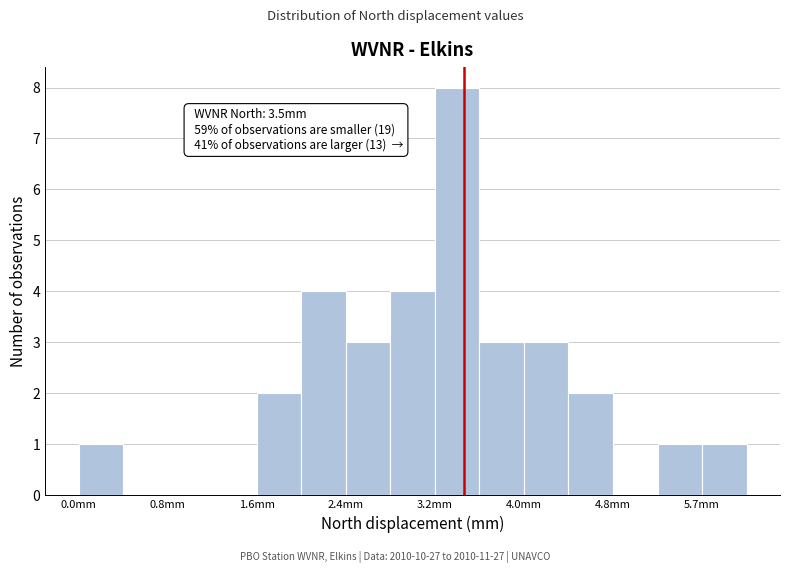

Which range on the x-axis has the tallest bar?

3.2 to 3.6